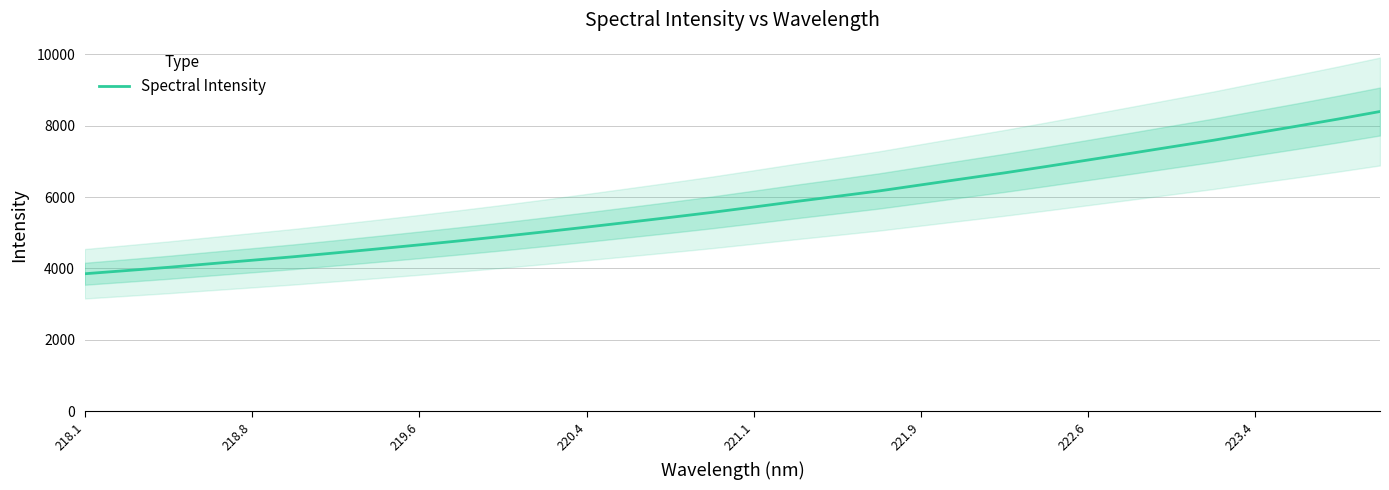

Does the chart have visible grid lines?

Yes